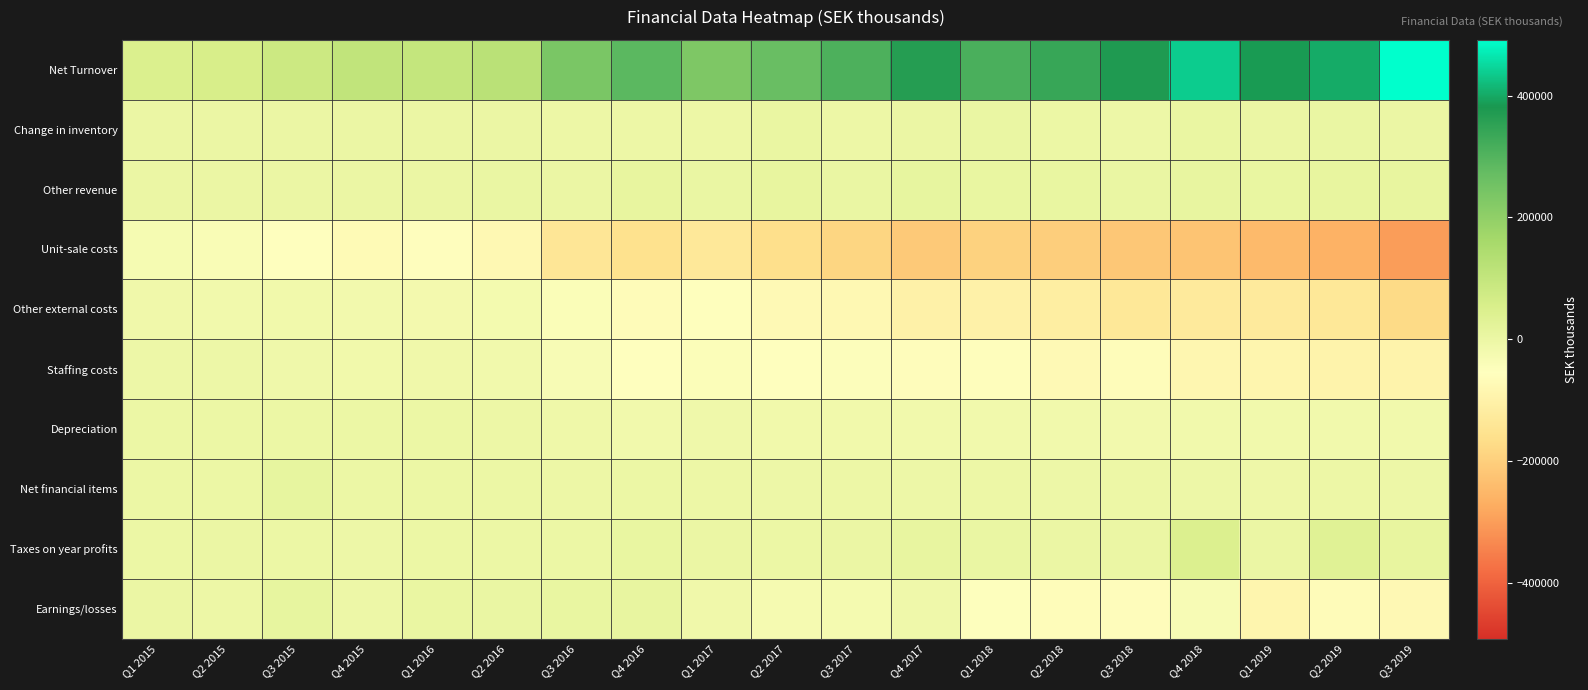

What is the difference between the highest and lowest values at Q1 2018?

505325